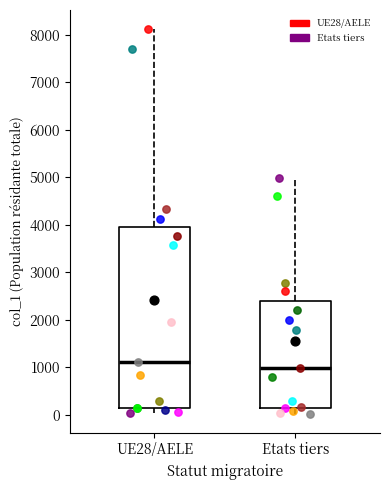

Which box has the highest median line?

UE28/AELE